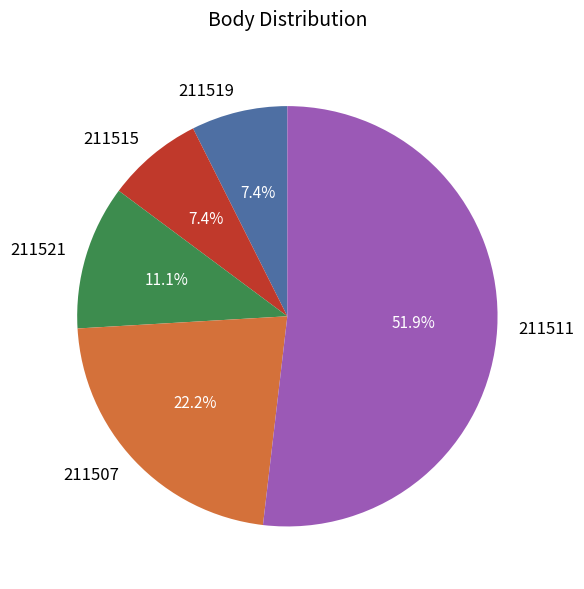

How many slices are in this pie chart?

5